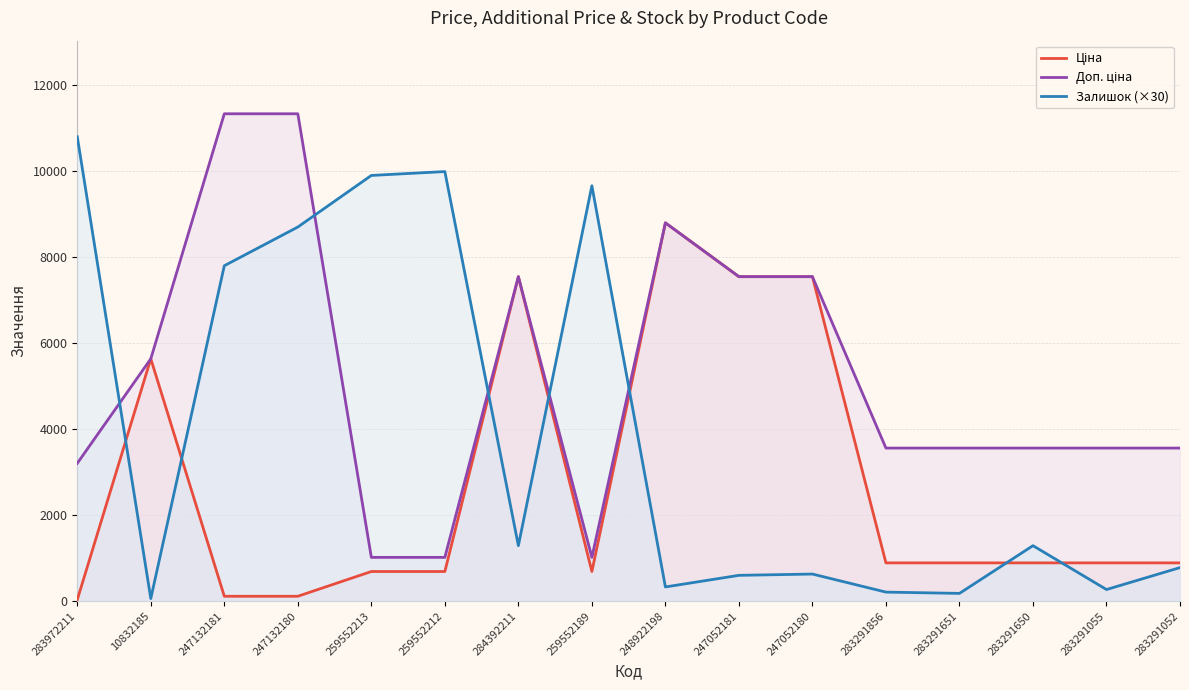

True or false: Ціна has a value of 1193.9 at 283291856.

False